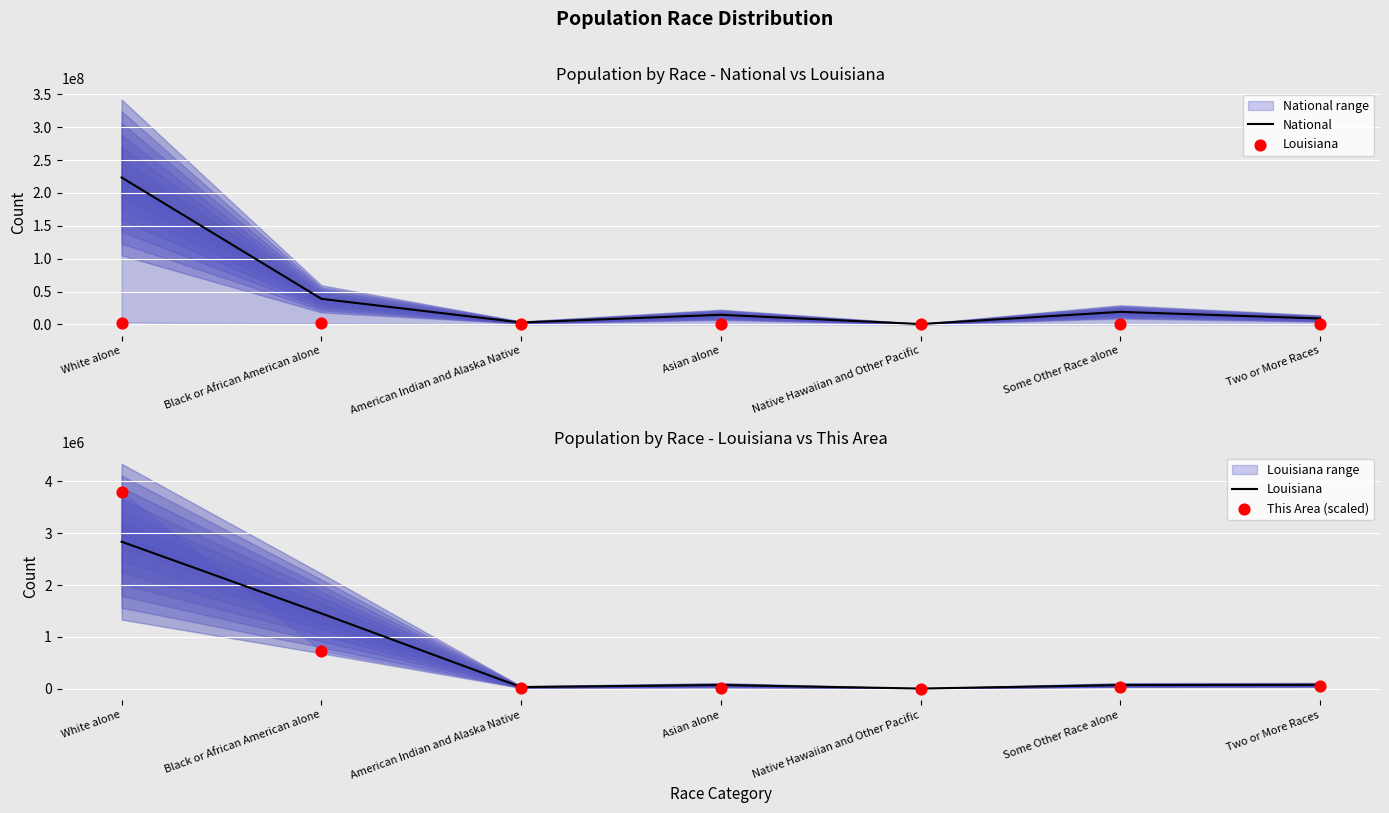

What is the total value across all series at White alone?

230188257